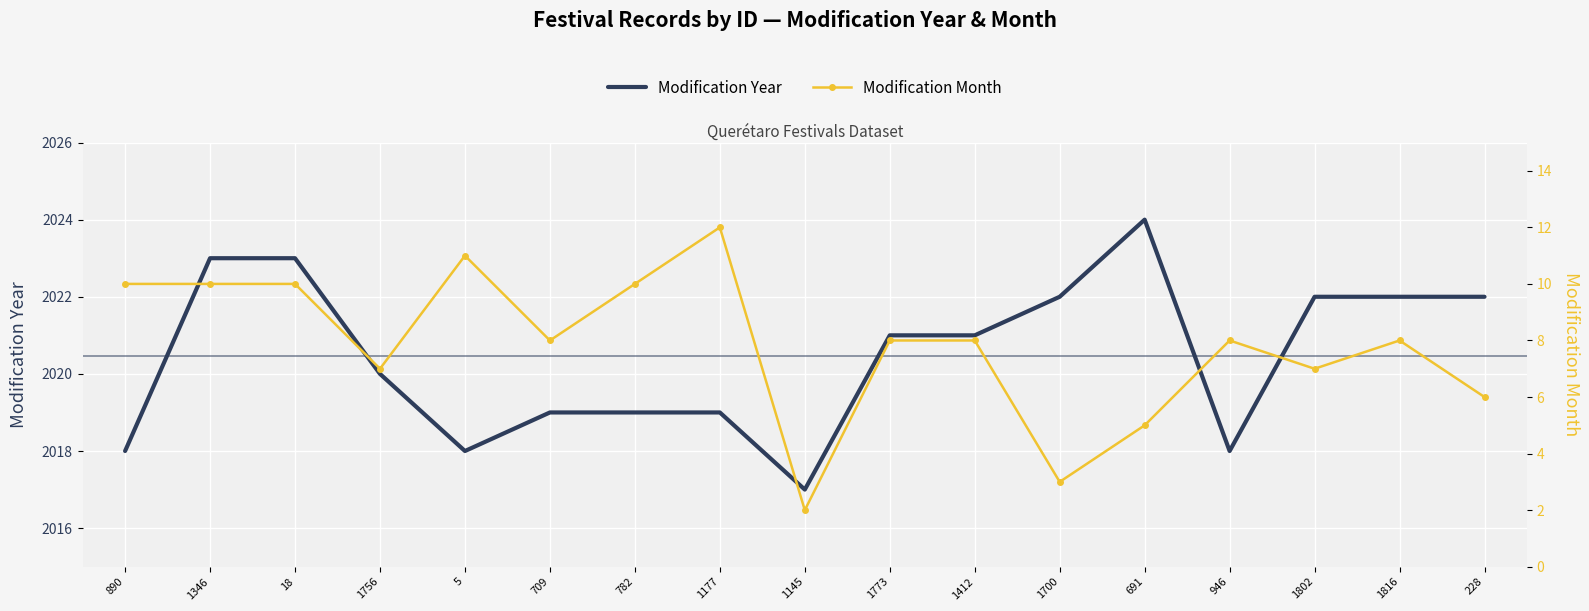

Which category has the lowest value in the Modification Year series?

1145